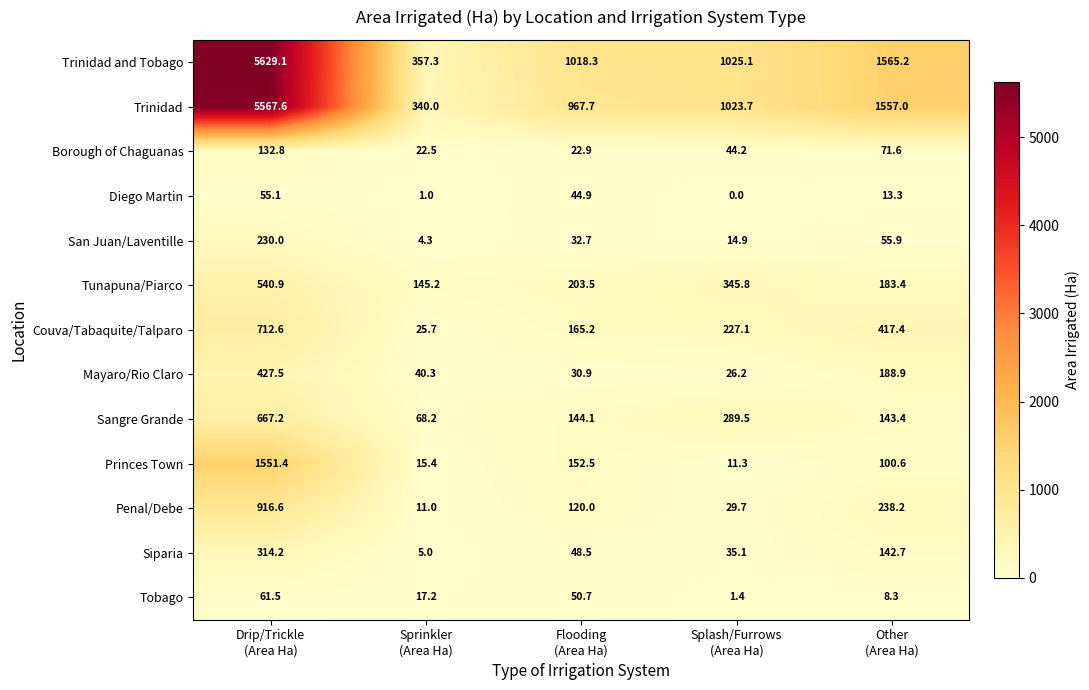

What is the difference between the maximum and minimum values in the Borough of Chaguanas series?

110.3